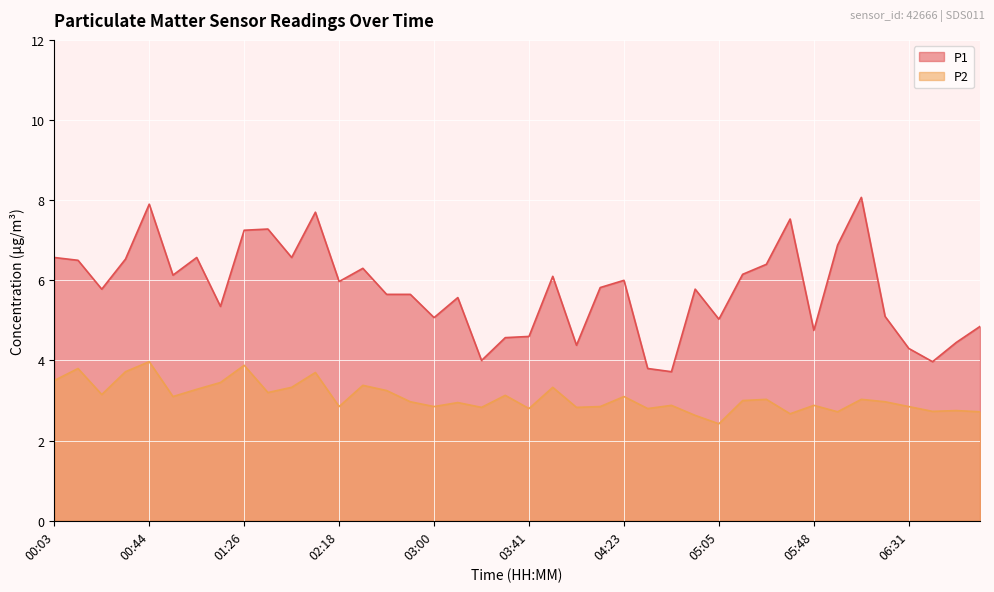

Read the P2 value at 01:26.

3.9